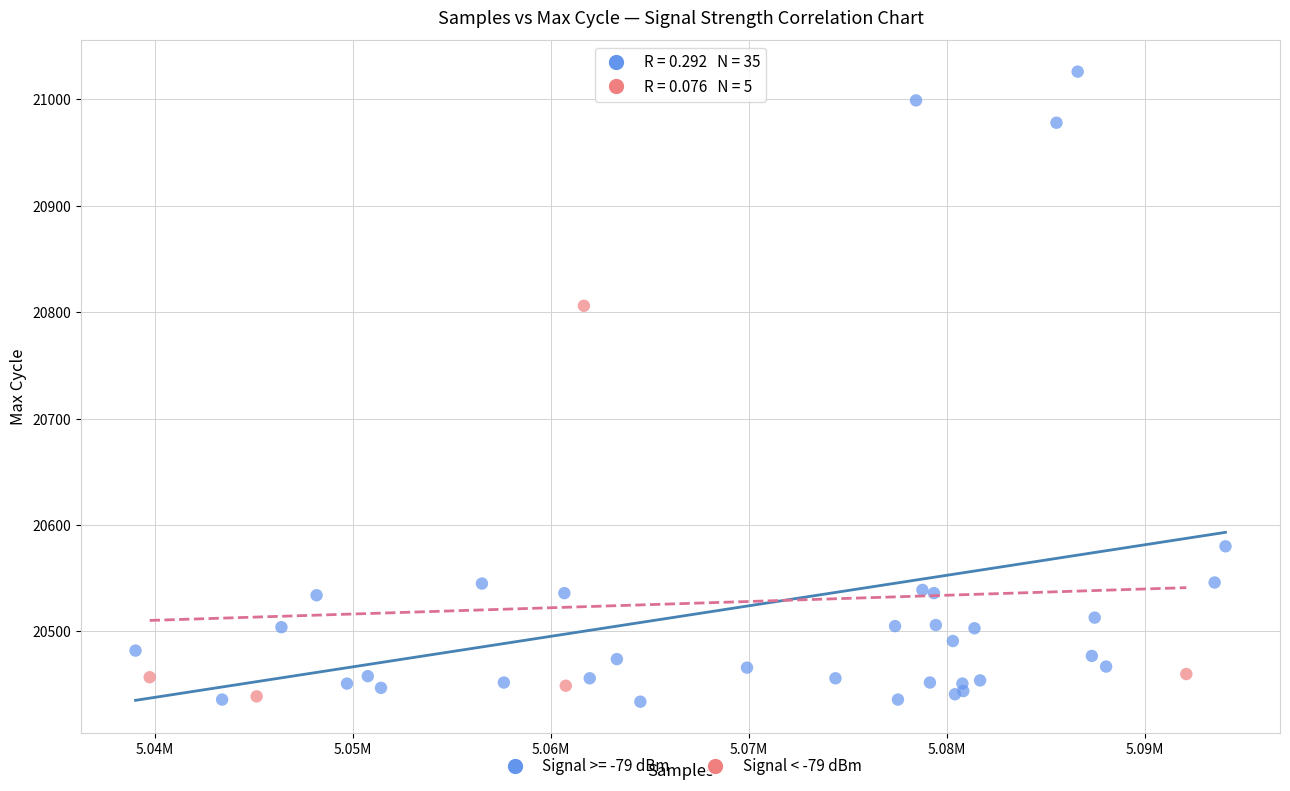

Which series contains the highest Y value?

Signal >= -79 dBm